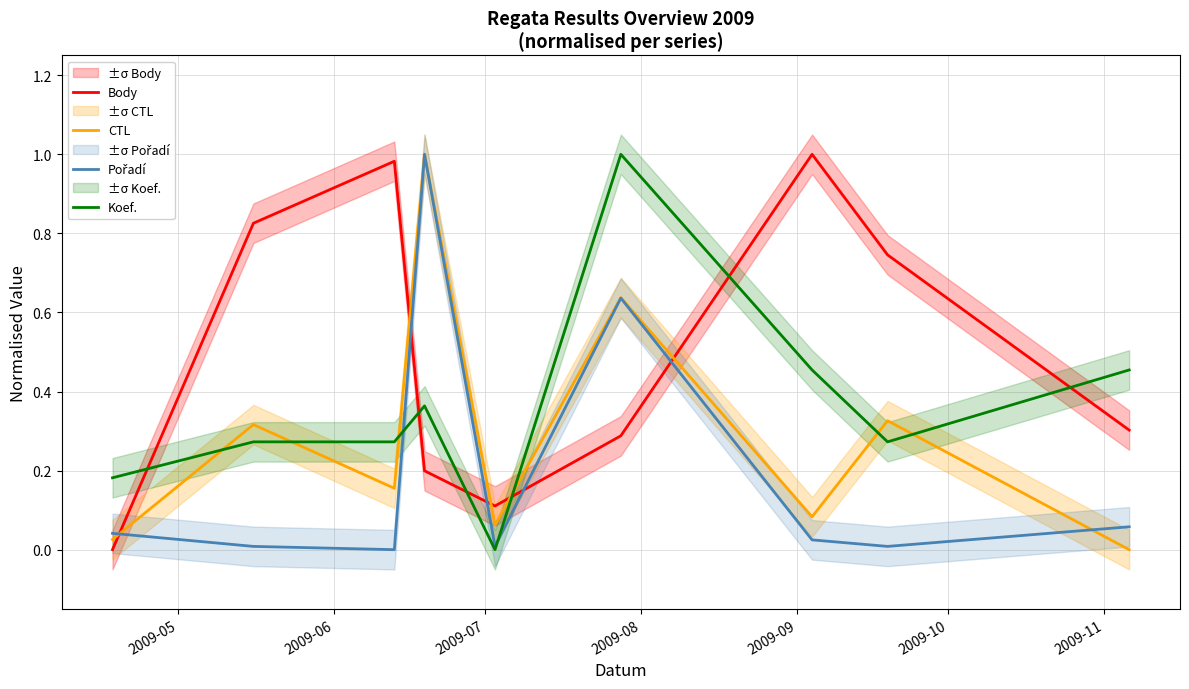

How many intersections are there between Koef. and CTL?

6